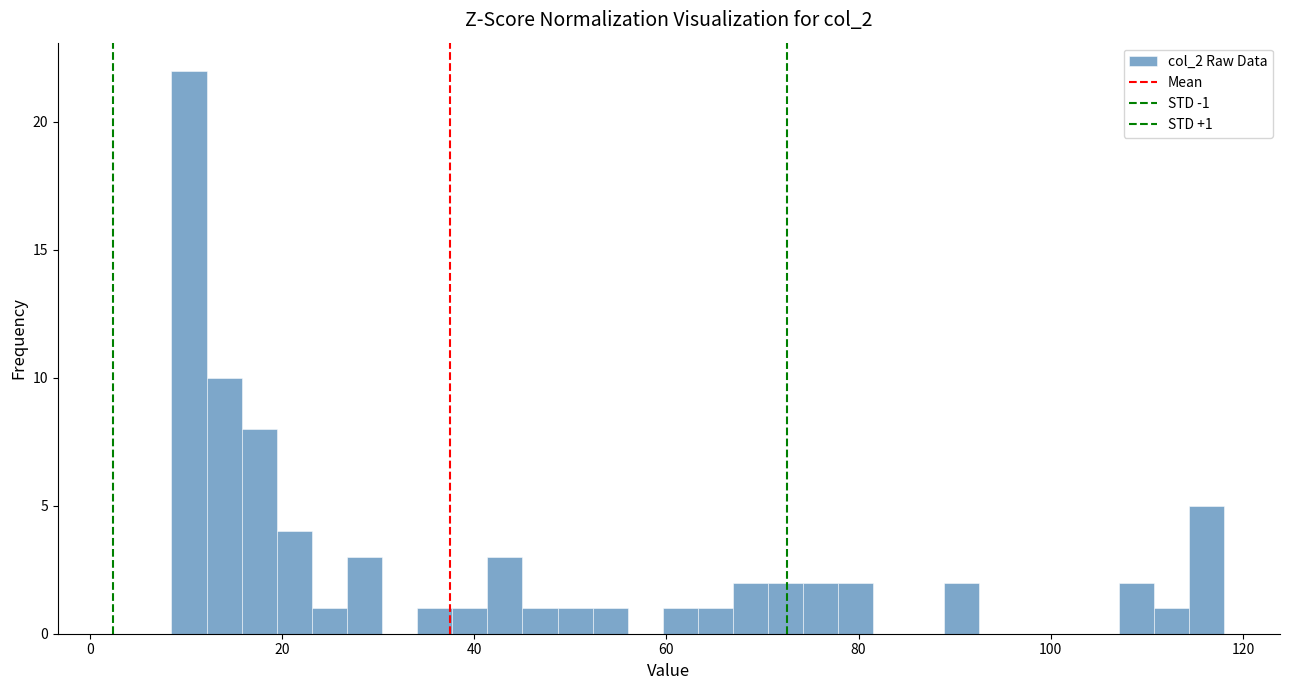

Around what value on the x-axis is the tallest bar? Give the approximate position of its centre, as read against the axis.

10